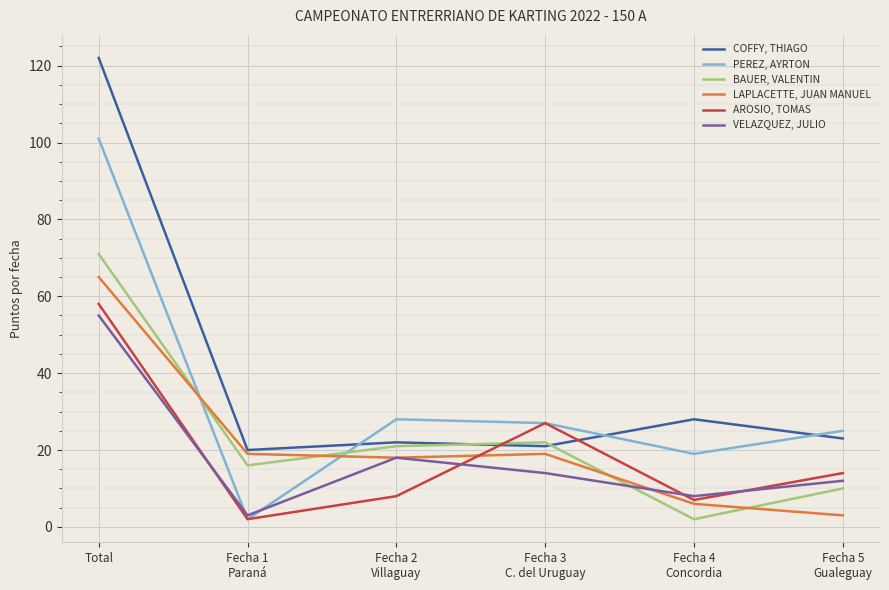

List the series in order of their peak value, lowest first.

VELAZQUEZ, JULIO, AROSIO, TOMAS, LAPLACETTE, JUAN MANUEL, BAUER, VALENTIN, PEREZ, AYRTON, COFFY, THIAGO